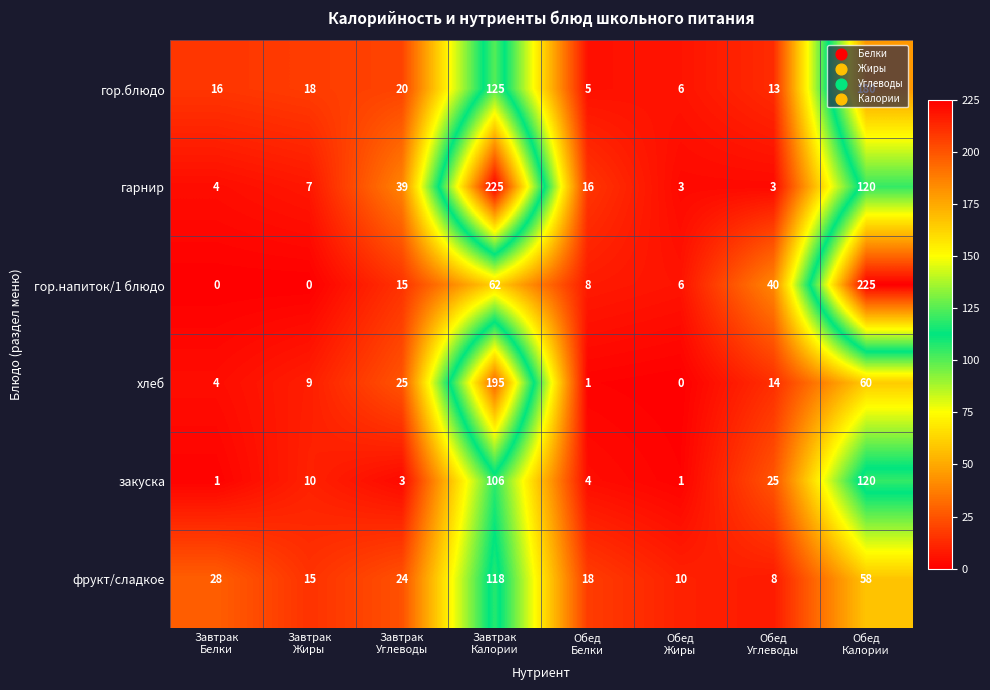

What is the difference between the second highest and minimum values in the гарнир series?

117